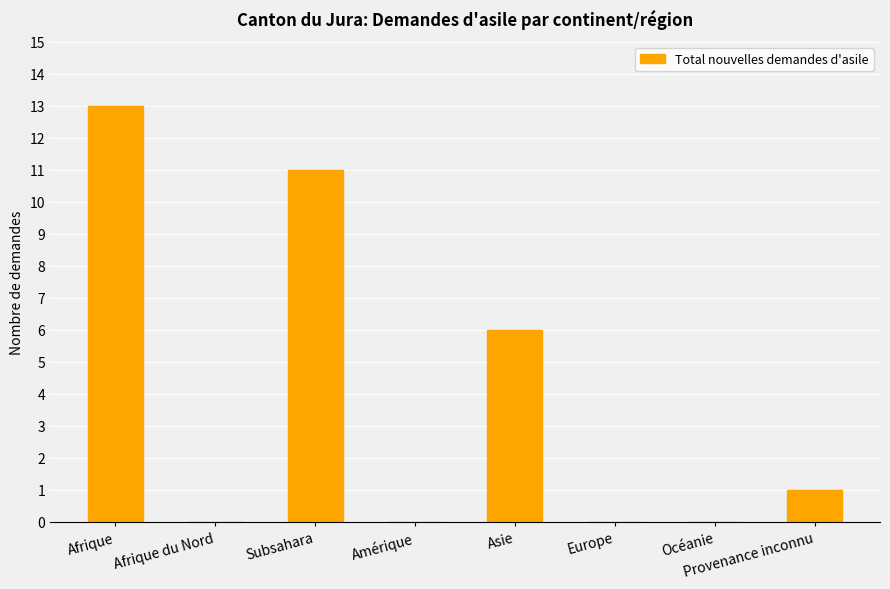

What is the difference between the values at Asie and Océanie?

6